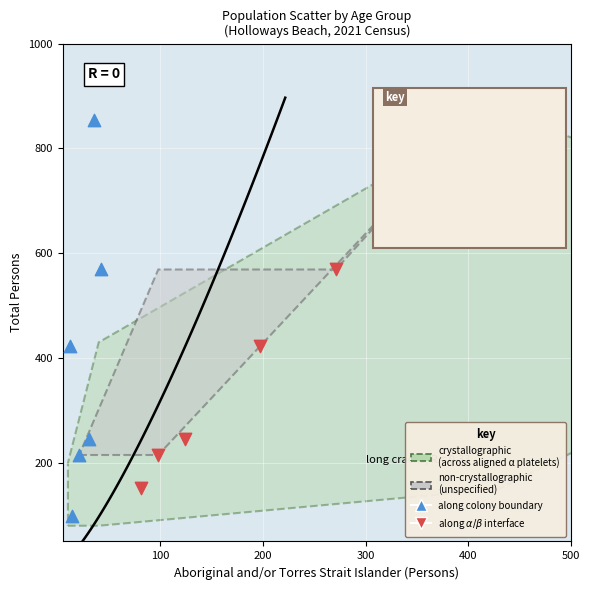

Which series has the widest spread of Y values?

along colony boundary